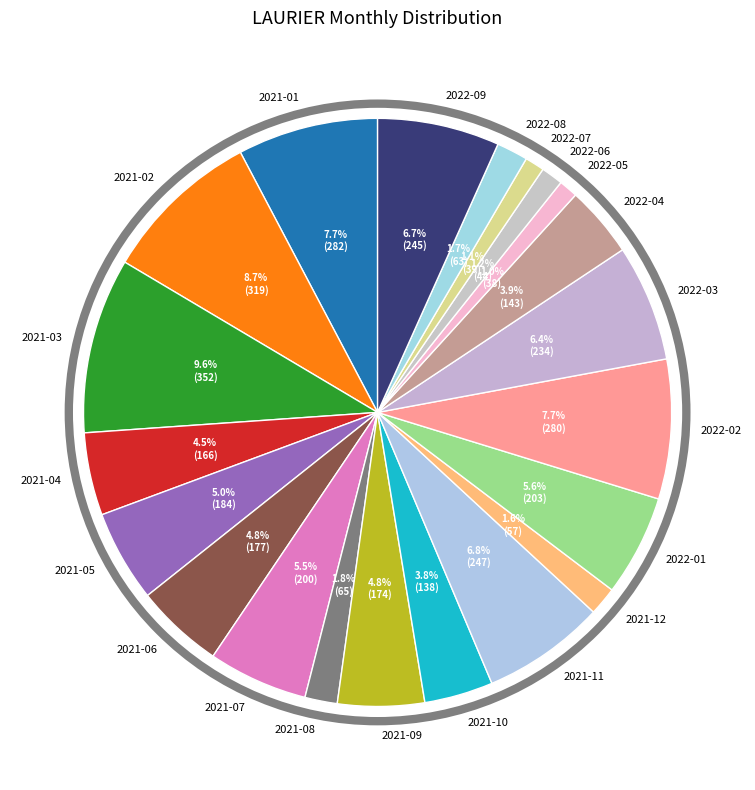

Approximately how many times larger is the value at 2021-10 compared to 2022-08?

2.2